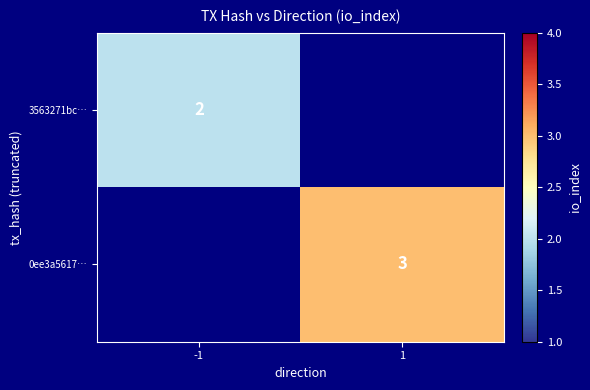

At how many categories does at least one series exceed 2?

1